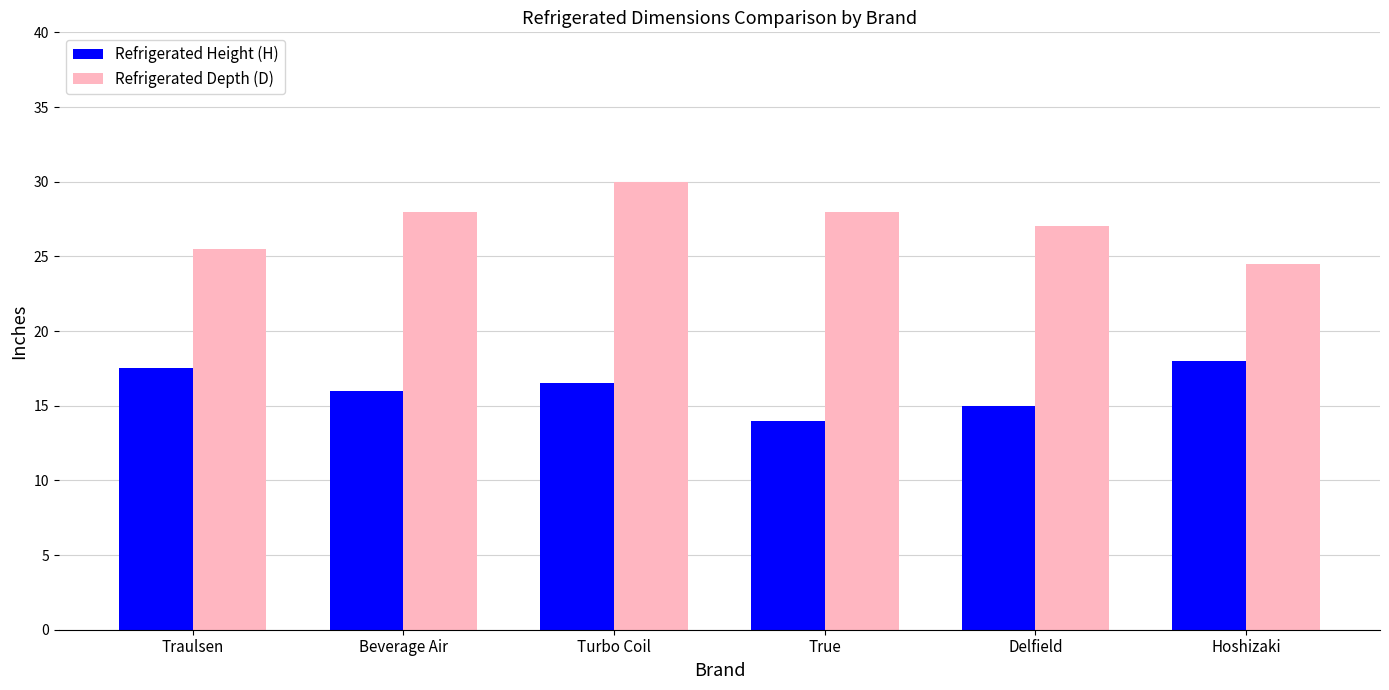

What is the difference between the Refrigerated Depth (D) values at Turbo Coil and Beverage Air?

2.0